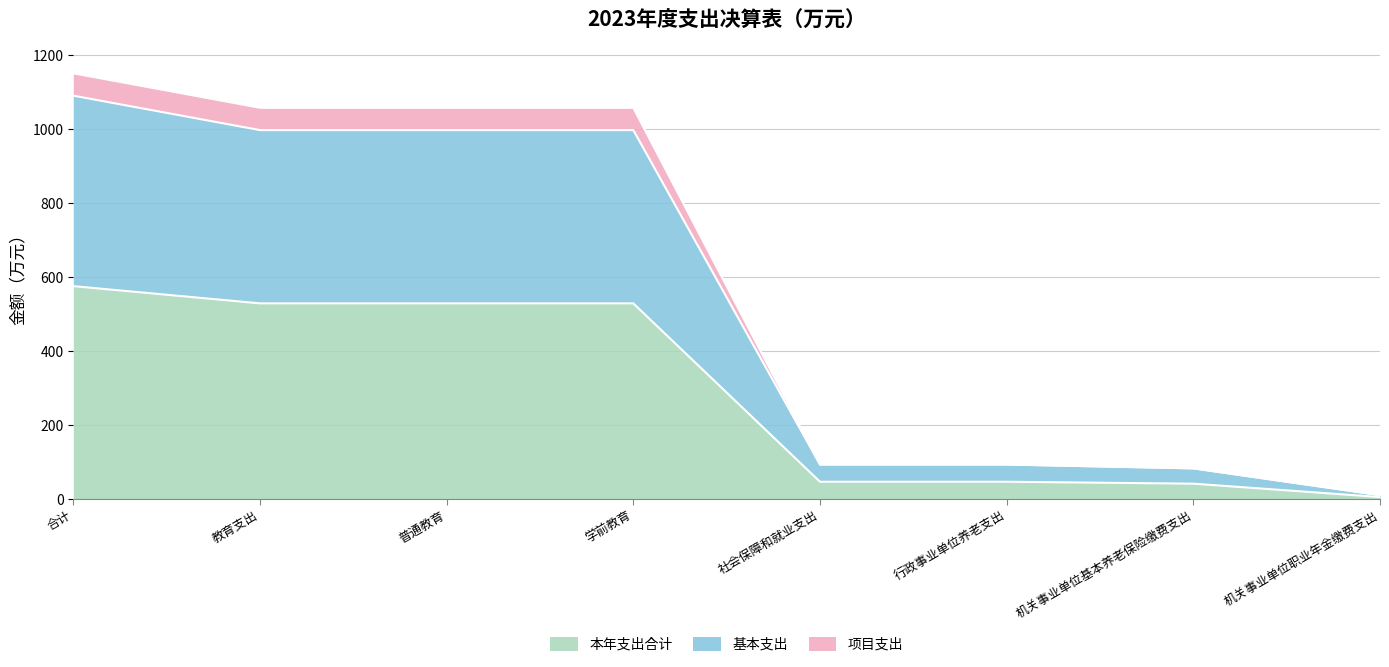

What is the label of the 8th point from the left?

机关事业单位职业年金缴费支出